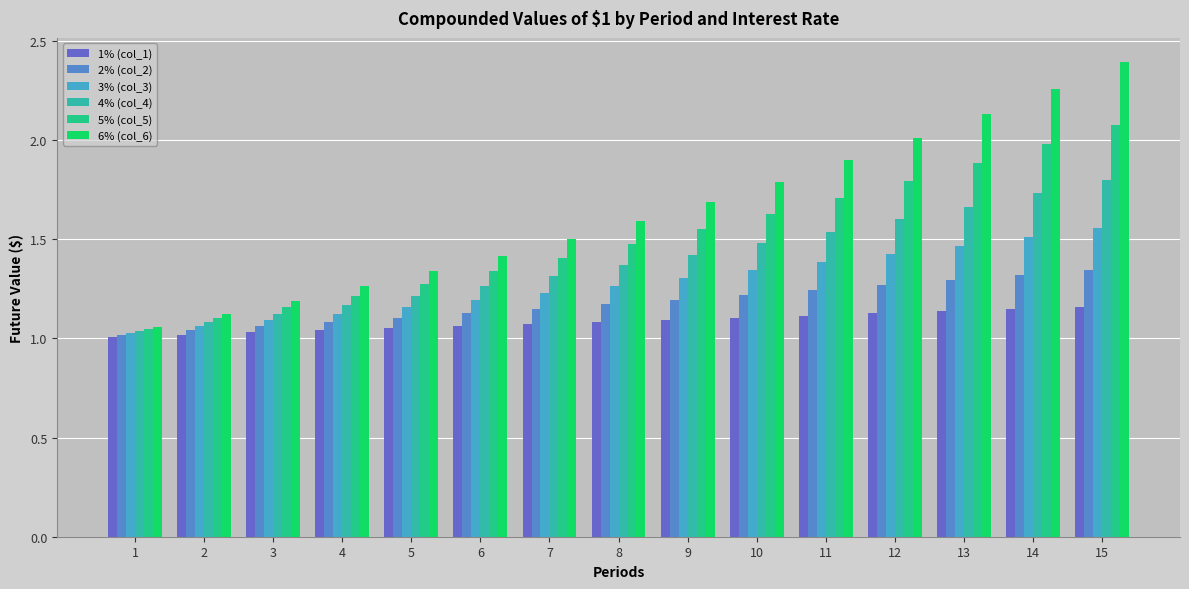

Reading left to right, transcribe all the data shown in this chart.

1% (col_1): 1=1.0	2=1.0	3=1.0	4=1.0	5=1.1	6=1.1	7=1.1	8=1.1	9=1.1	10=1.1	11=1.1	12=1.1	13=1.1	14=1.1	15=1.2
2% (col_2): 1=1.0	2=1.0	3=1.1	4=1.1	5=1.1	6=1.1	7=1.1	8=1.2	9=1.2	10=1.2	11=1.2	12=1.3	13=1.3	14=1.3	15=1.3
3% (col_3): 1=1.0	2=1.1	3=1.1	4=1.1	5=1.2	6=1.2	7=1.2	8=1.3	9=1.3	10=1.3	11=1.4	12=1.4	13=1.5	14=1.5	15=1.6
4% (col_4): 1=1.0	2=1.1	3=1.1	4=1.2	5=1.2	6=1.3	7=1.3	8=1.4	9=1.4	10=1.5	11=1.5	12=1.6	13=1.7	14=1.7	15=1.8
5% (col_5): 1=1.1	2=1.1	3=1.2	4=1.2	5=1.3	6=1.3	7=1.4	8=1.5	9=1.6	10=1.6	11=1.7	12=1.8	13=1.9	14=2.0	15=2.1
6% (col_6): 1=1.1	2=1.1	3=1.2	4=1.3	5=1.3	6=1.4	7=1.5	8=1.6	9=1.7	10=1.8	11=1.9	12=2.0	13=2.1	14=2.3	15=2.4